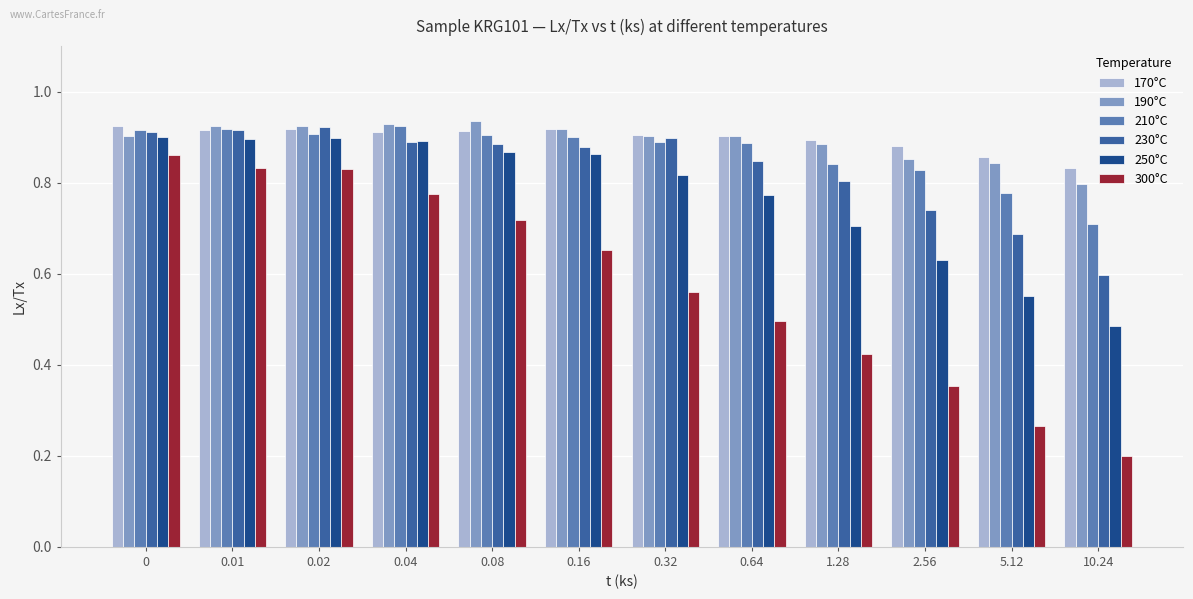

What is the sum of the 230°C values at 5.12 and 2.56?

1.4